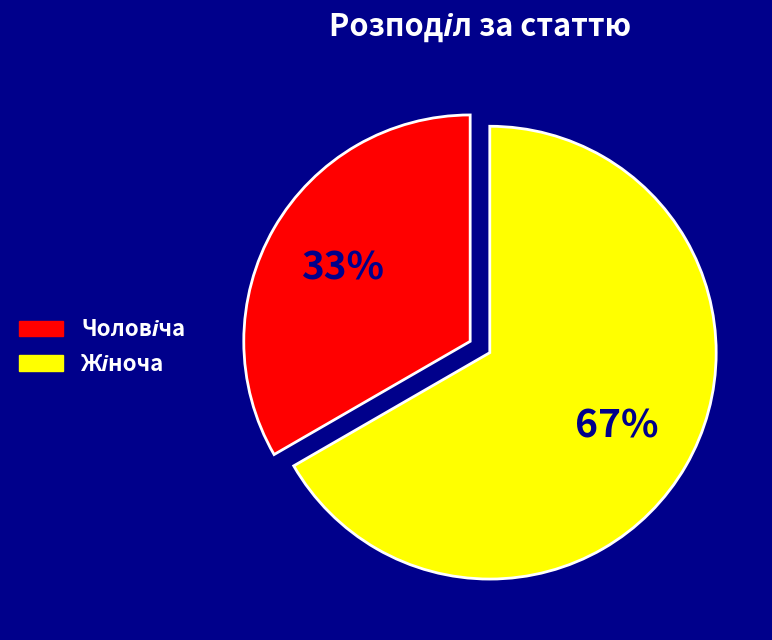

Does any single category account for the majority?

Yes